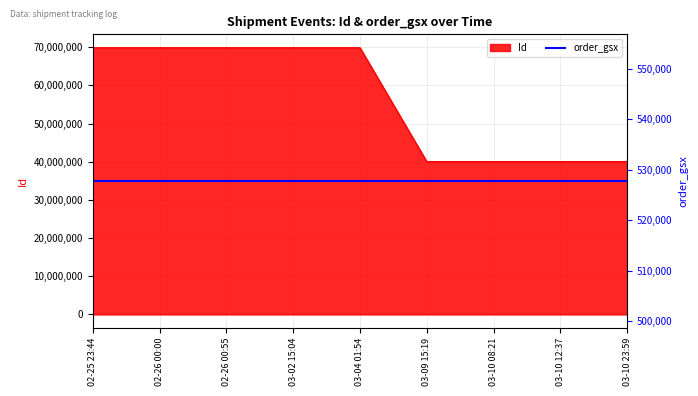

What is the ratio of the value at 03-10 23:59 to the value at 03-10 12:37?

1.0